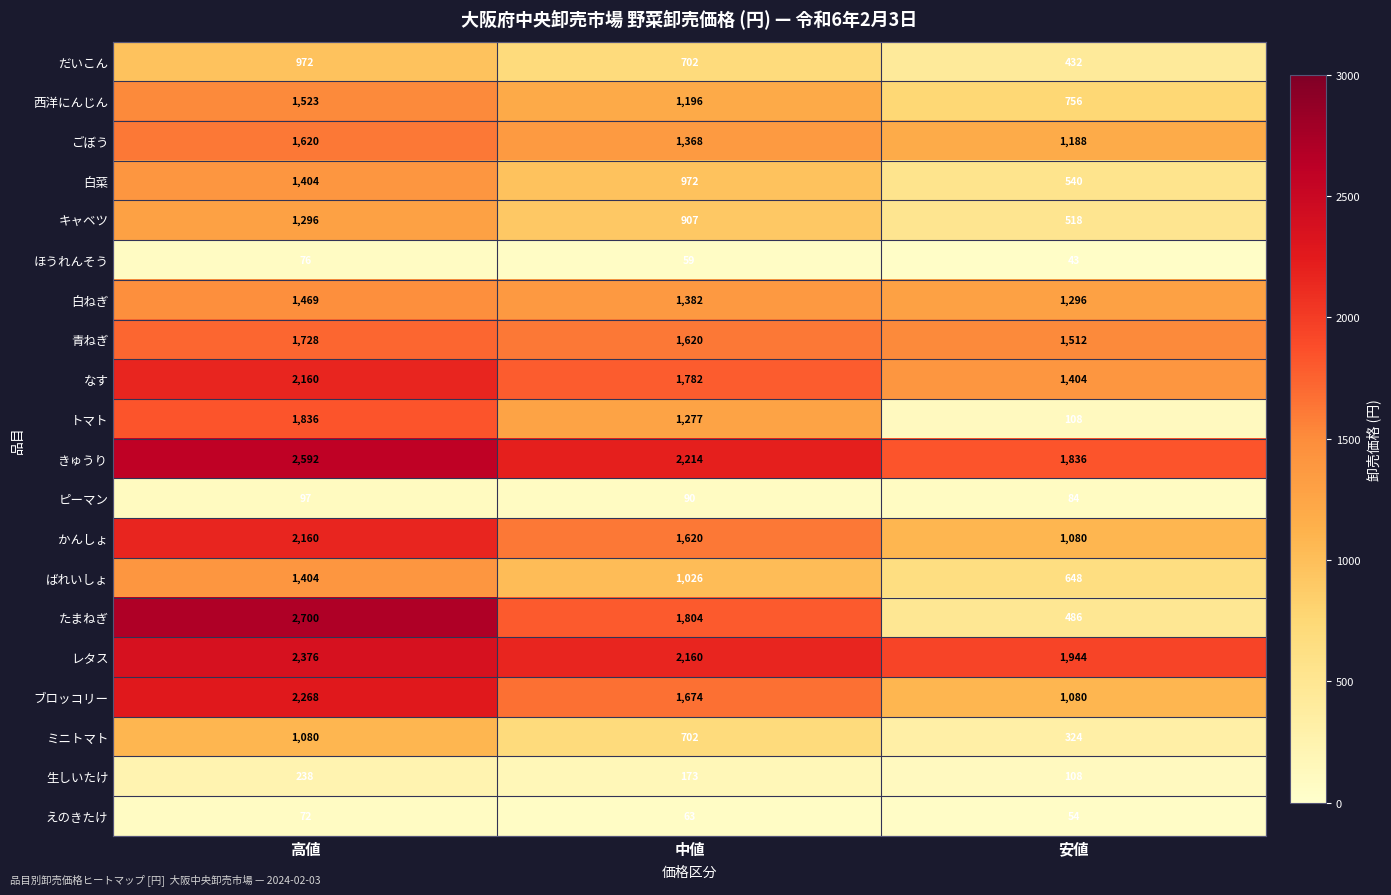

At which label is だいこん closest to 702?

中値